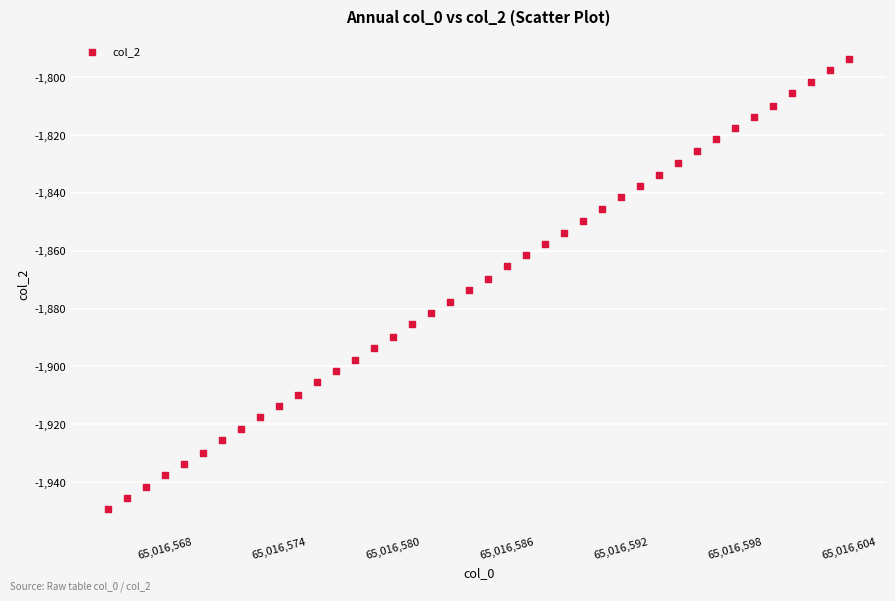

What is the range of Y values (max minus min)?

155.7